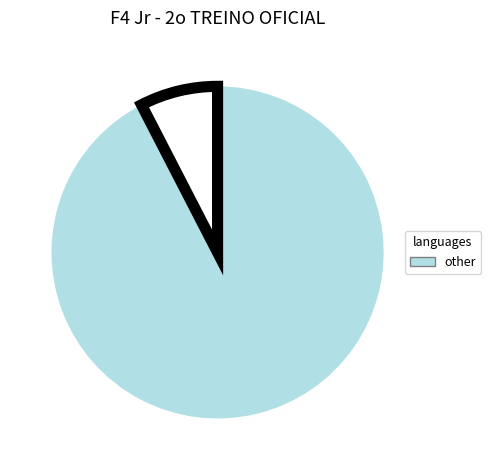

Is there any slice that represents more than half of the pie?

Yes